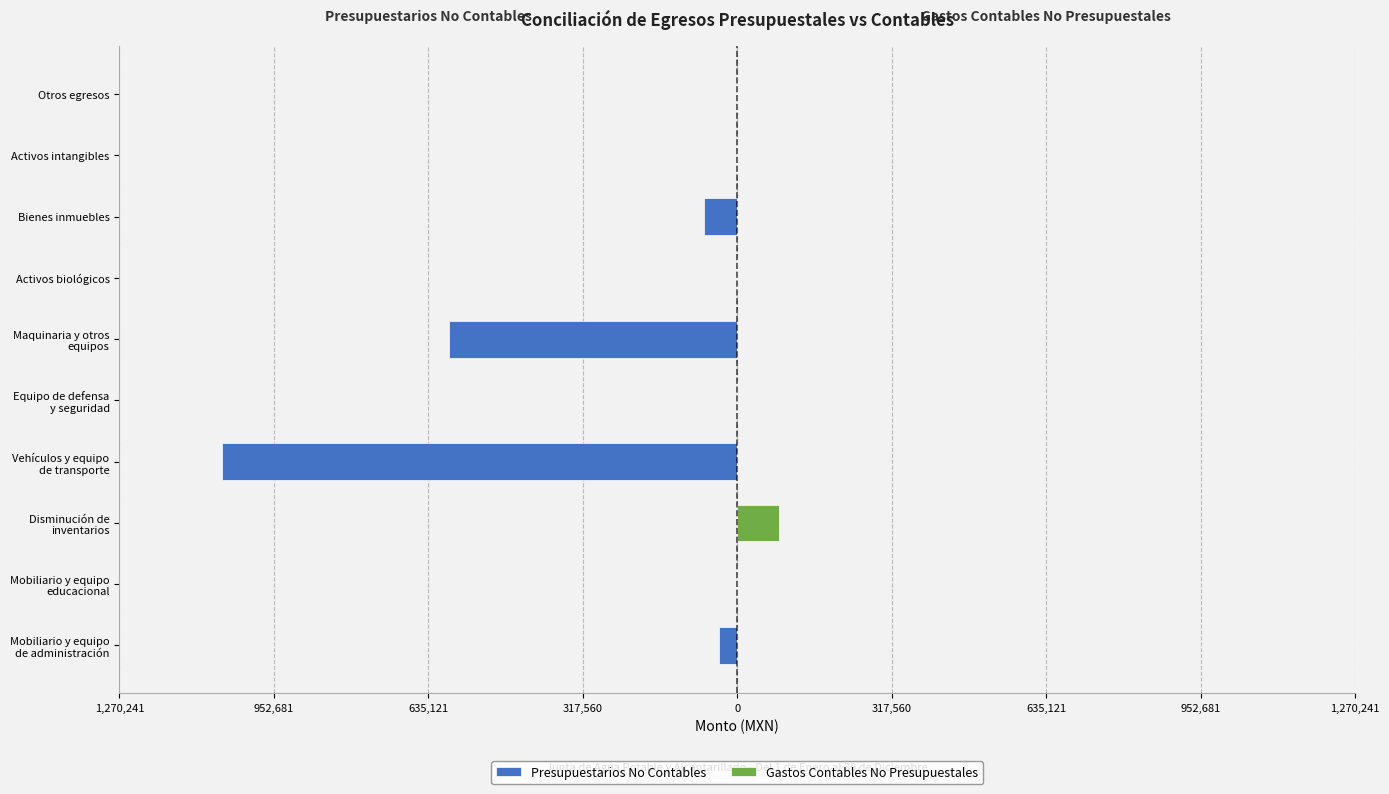

What is the minimum value shown in the chart?

-1058534.5